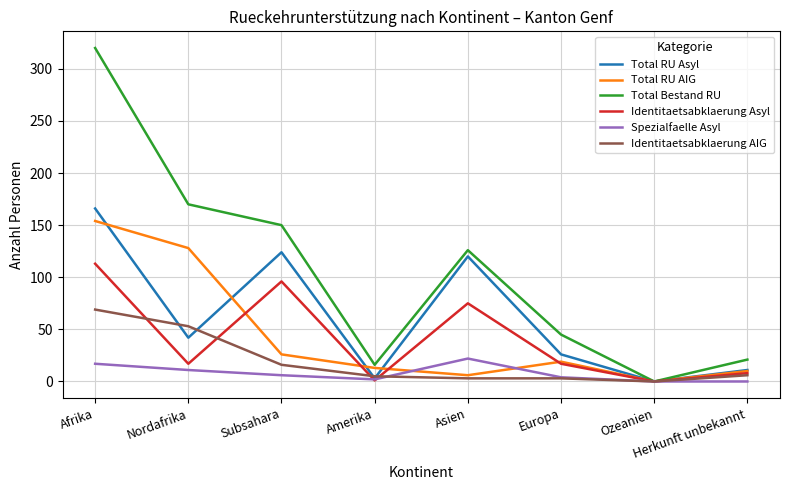

How many interior local valleys does the Total RU Asyl series have?

3